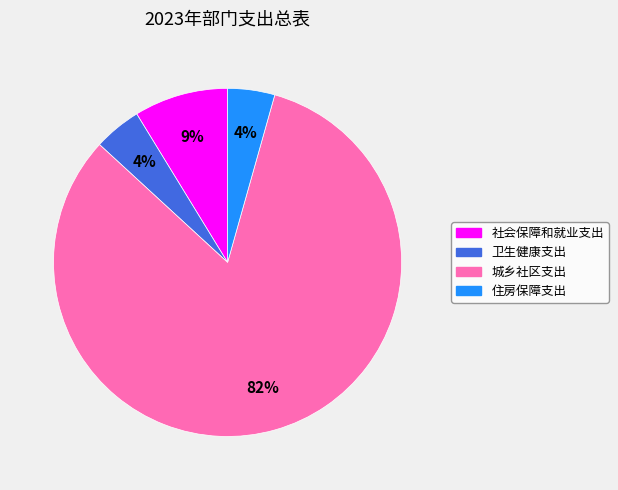

Is it true that 城乡社区支出 is 75% of the pie?

False